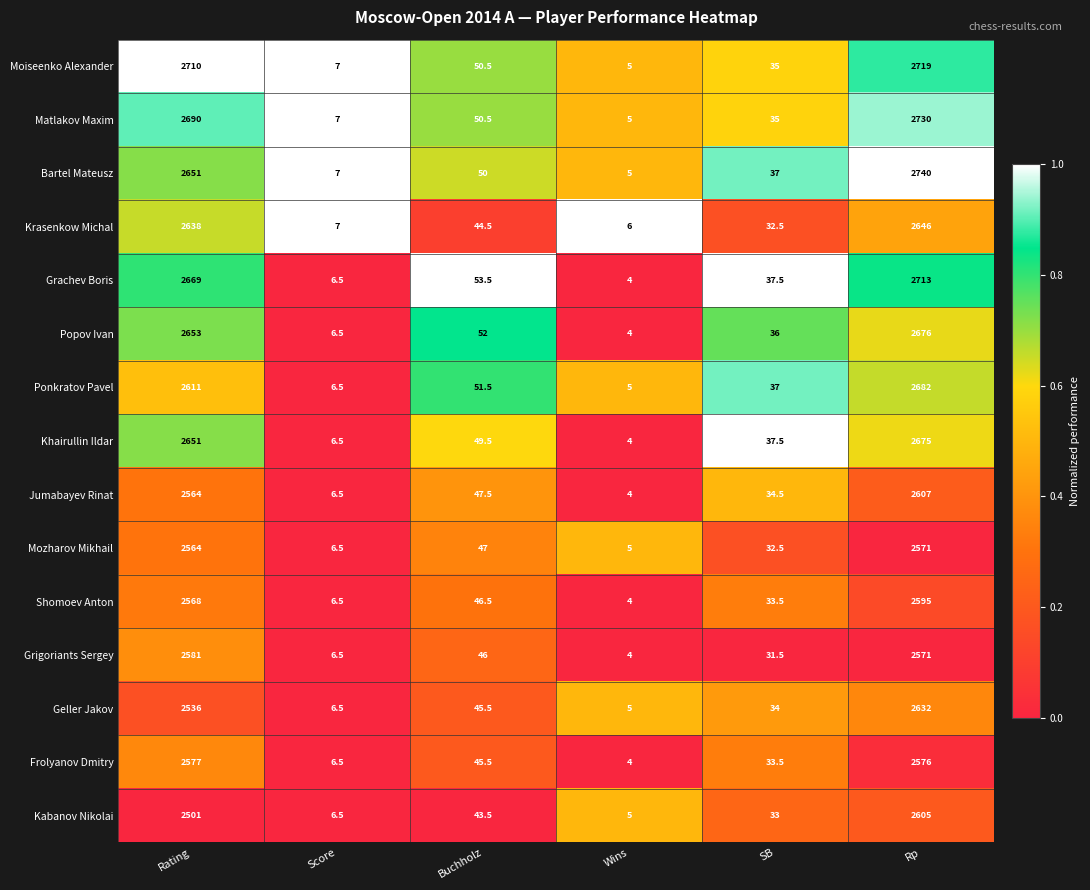

Where does the Bartel Mateusz series first go above 50?

Rating